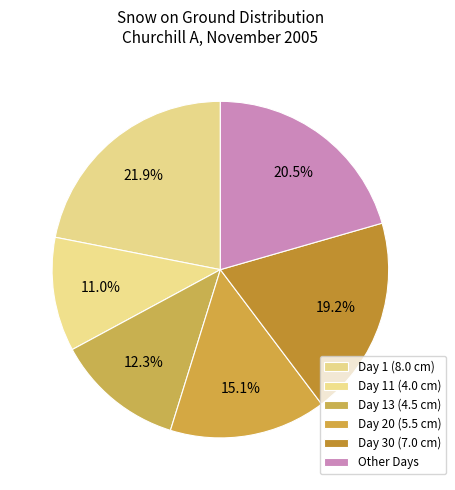

How many segments does this pie chart have?

6